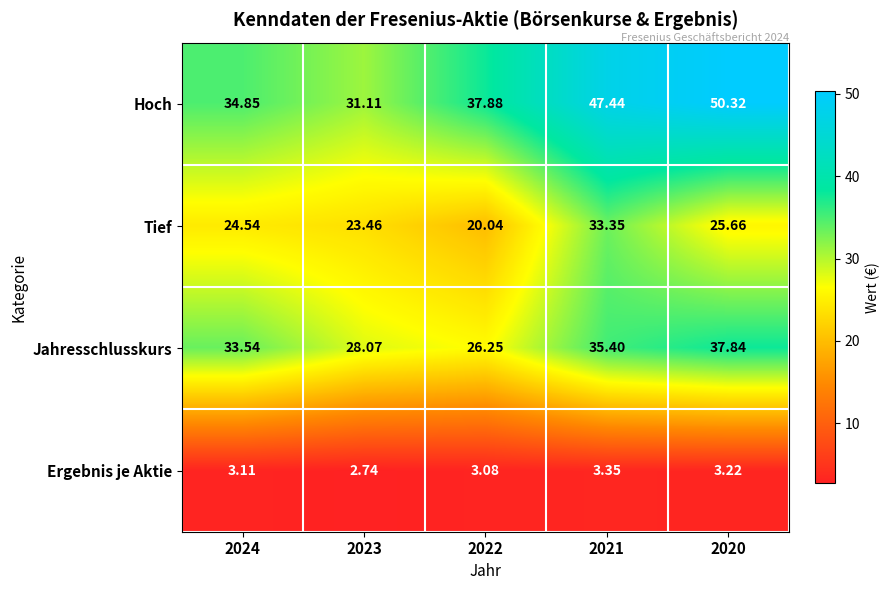

Which series changed the most between 2023 and 2020?

Hoch